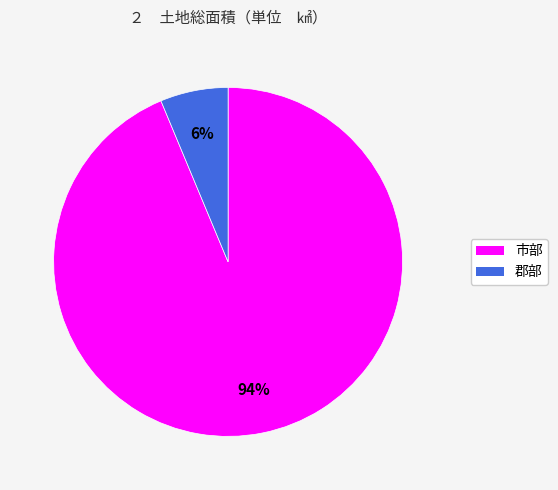

How many slices are in this pie chart?

2